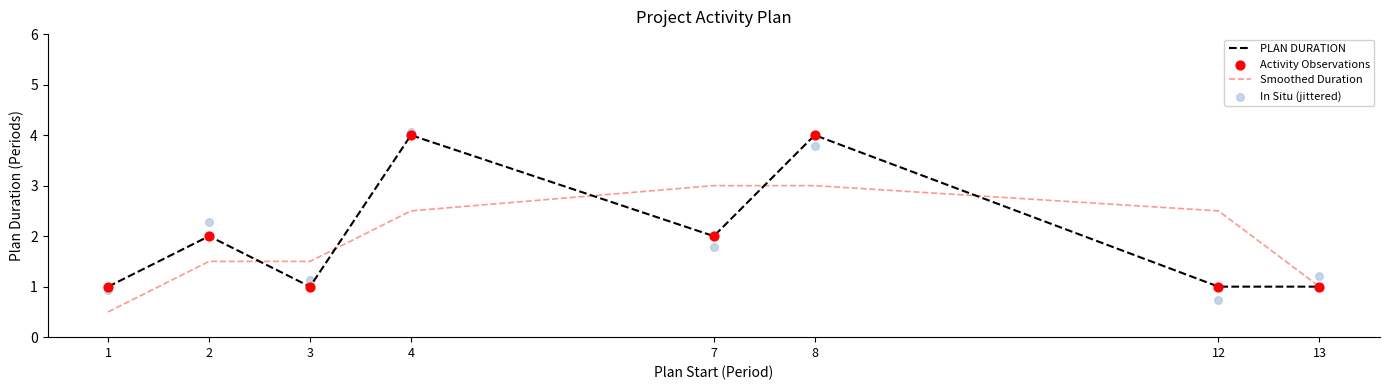

Which series contains the highest Y value?

In Situ (jittered)